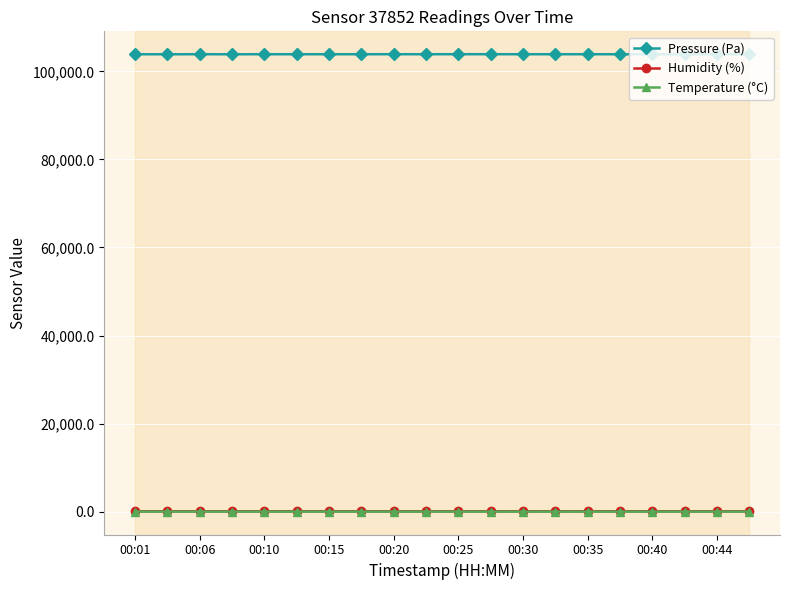

Which series has the largest range (max minus min)?

Pressure (Pa)